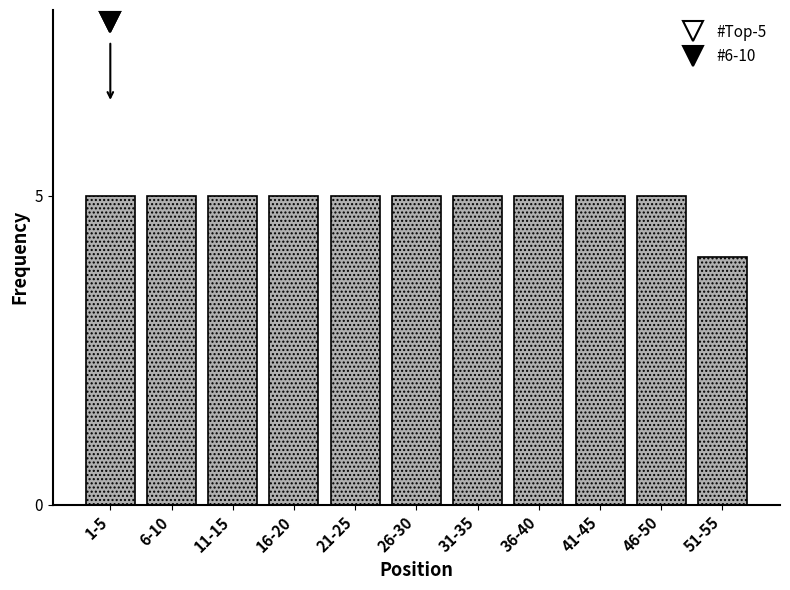

Reading left to right, transcribe all the data shown in this chart.

1-5=5	6-10=5	11-15=5	16-20=5	21-25=5	26-30=5	31-35=5	36-40=5	41-45=5	46-50=5	51-55=4